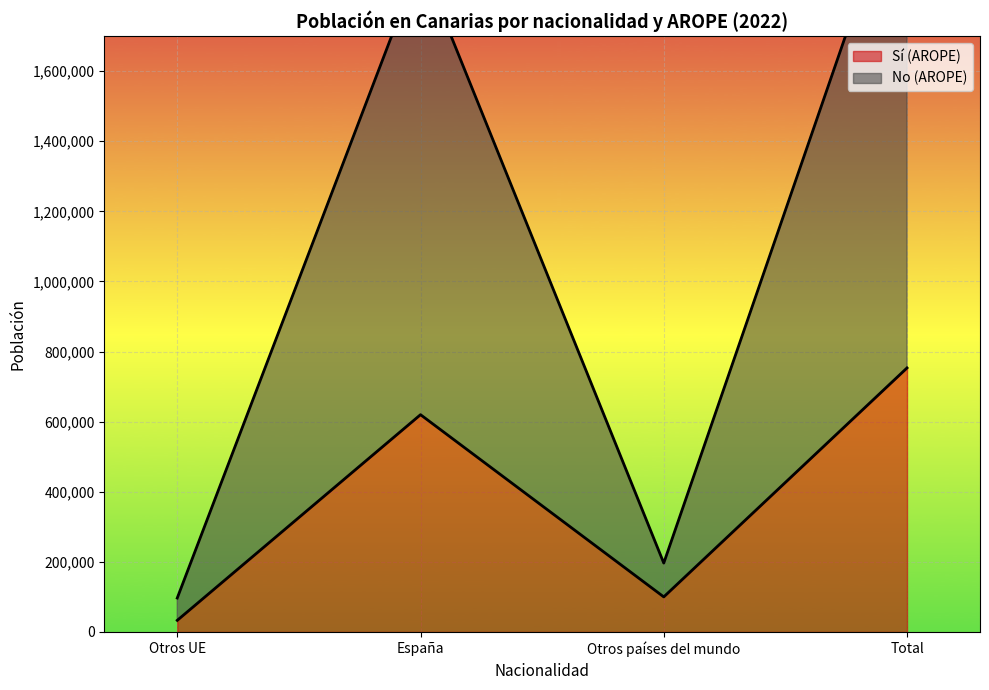

Rank the categories by Sí (AROPE) value from highest to lowest.

Total, España, Otros países del mundo, Otros UE